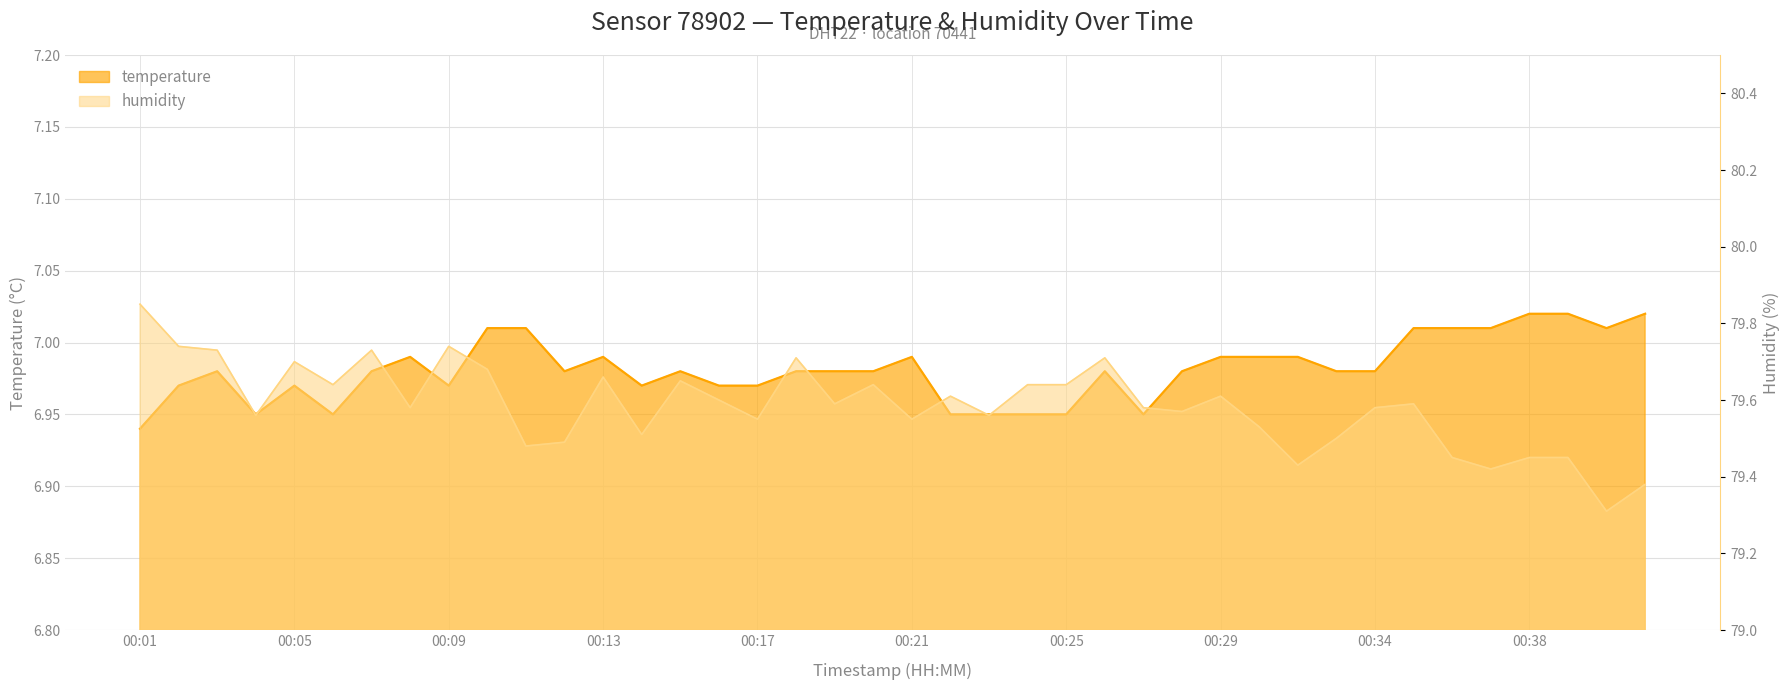

Between 00:26 and 00:35, which series saw the biggest shift?

humidity